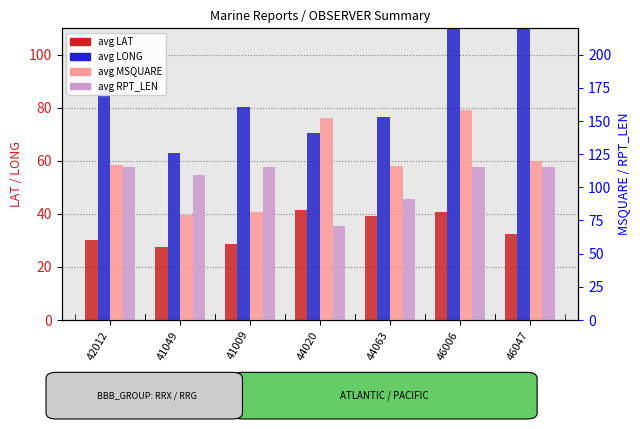

Rank the series by their average value, from lowest to highest.

avg LAT, avg LONG, avg RPT_LEN, avg MSQUARE